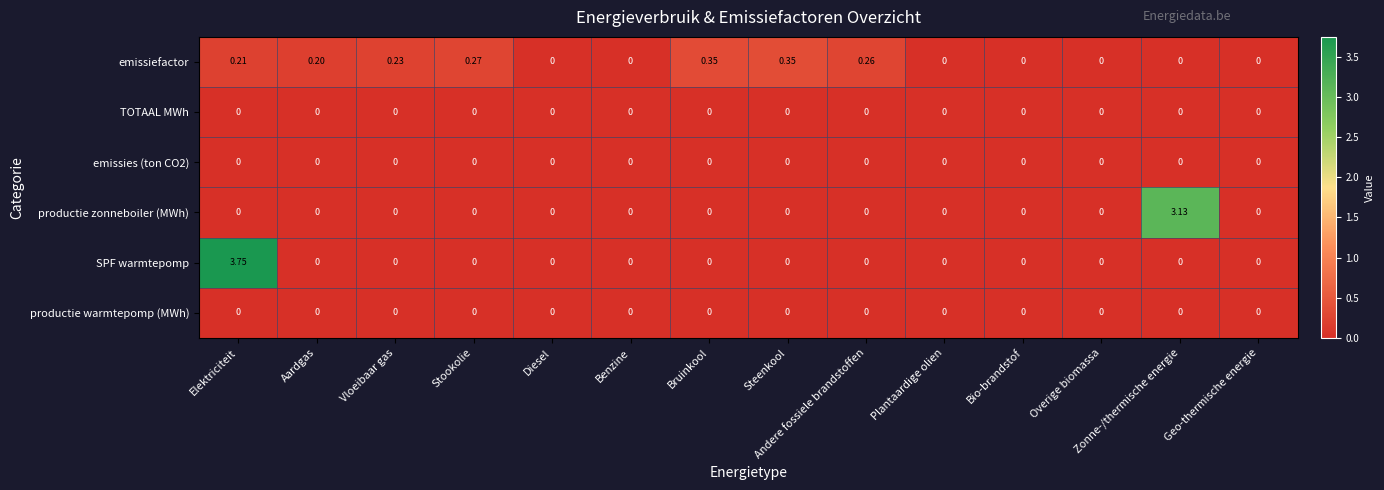

Between Elektriciteit and Zonne-/thermische energie, which series saw the biggest shift?

SPF warmtepomp